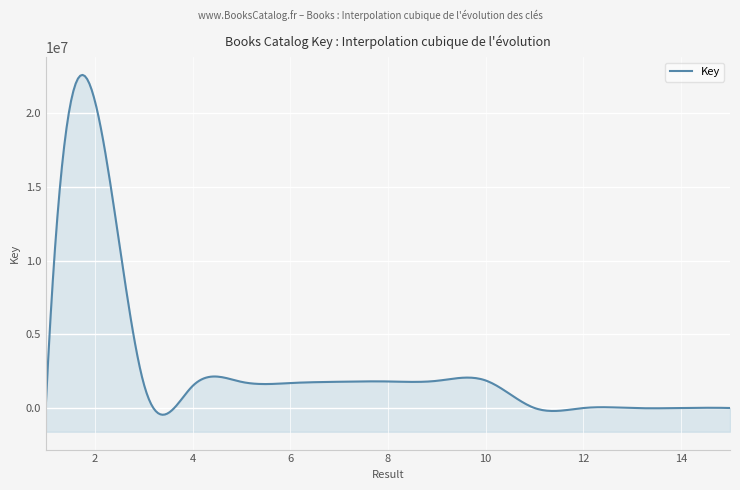

Reading right to left, extract all data points from this chart.

15=7487	14=5167	13=6349	12=5526	11=8023	10=1875313	9=1851677	8=1809078	7=1788371	6=1701516	5=1783502	4=1496626	3=1682672	2=20870526	1=332367